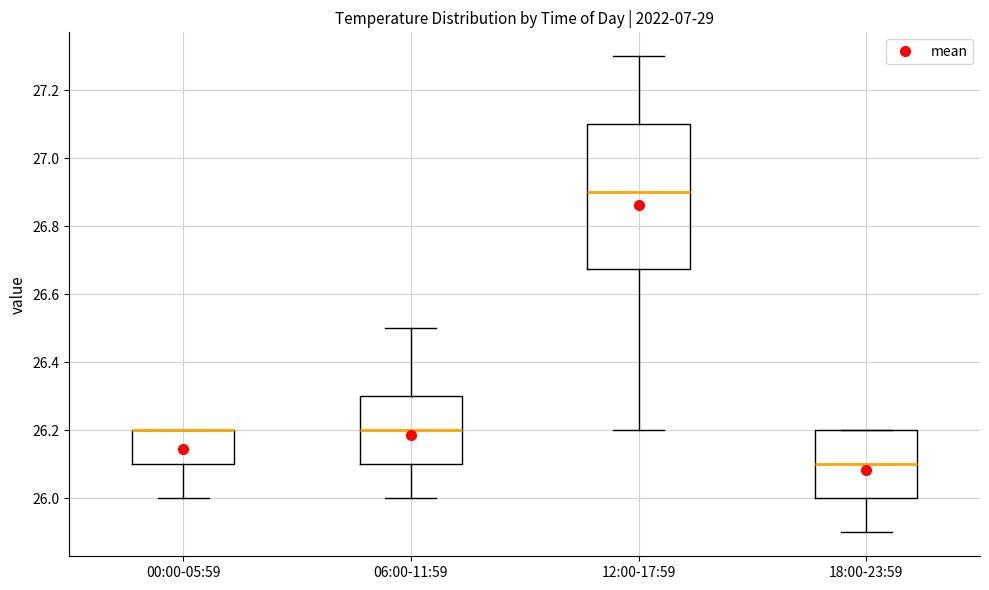

Where does the lower whisker of the box for 12:00-17:59 end on the y-axis? The values are not printed on the chart, so give them approximately, as read against the axis.

26.20